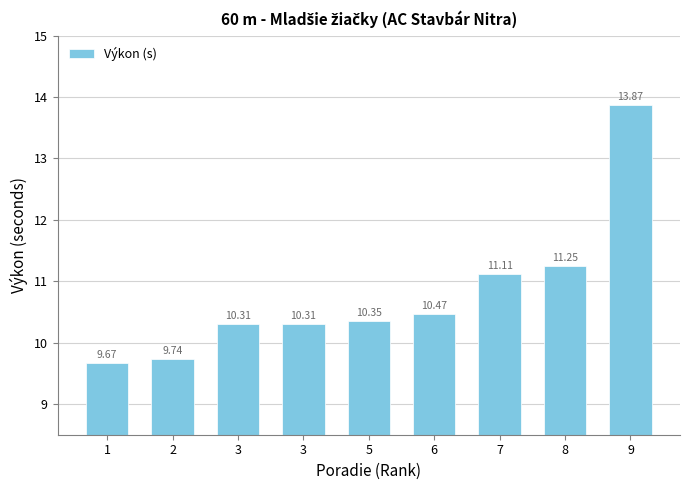

Count the number of values greater than 10.

7